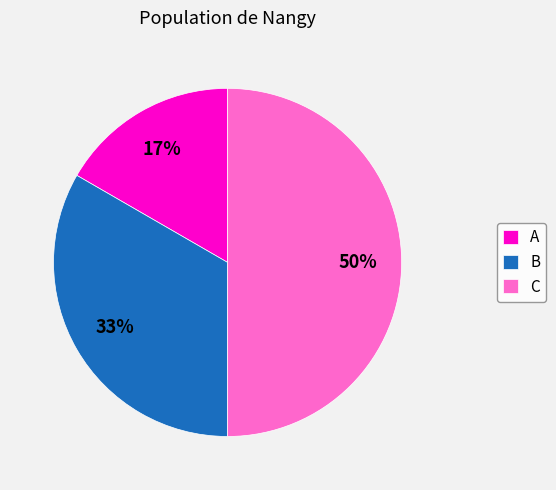

To the nearest percent, what is the difference between the largest and smallest slice percentages?

33%